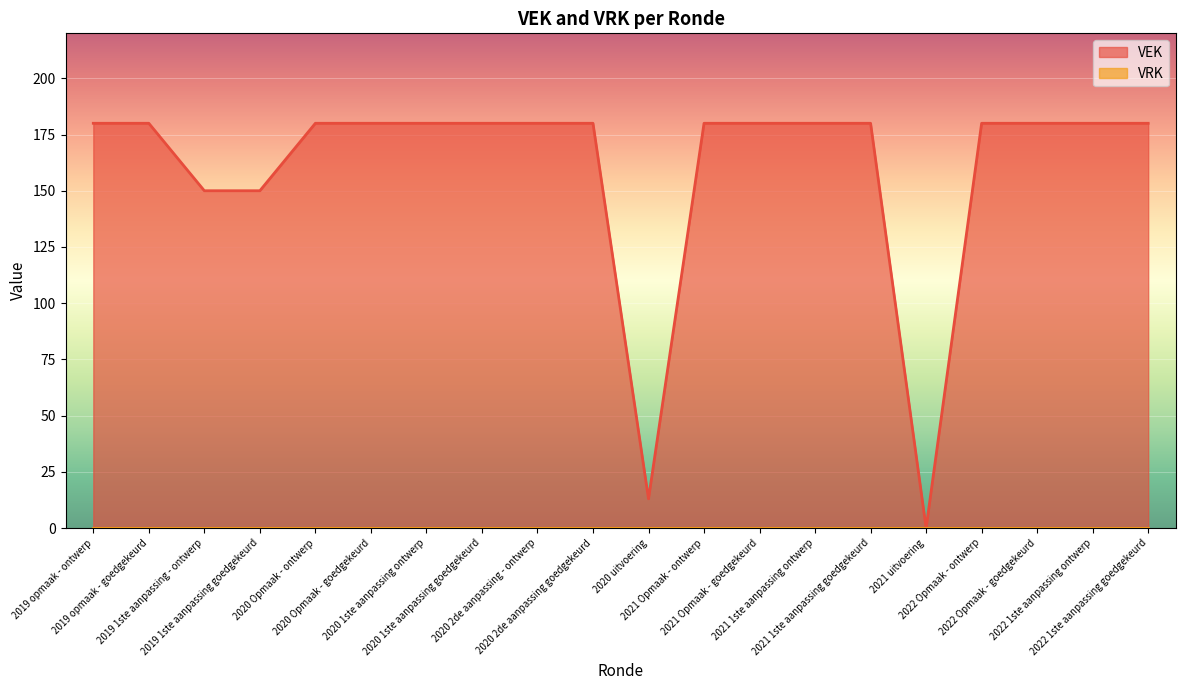

What is the label of the 13th point from the right?

2020 1ste aanpassing goedgekeurd